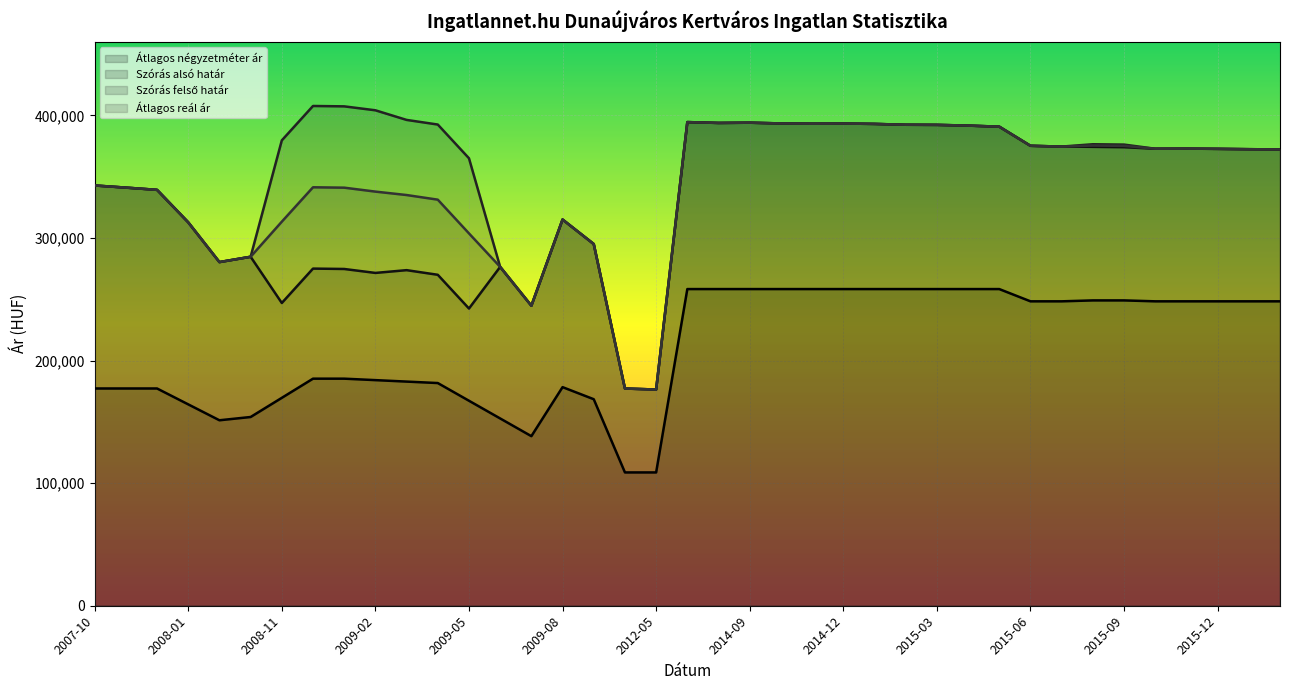

How many data points does each series have?

39